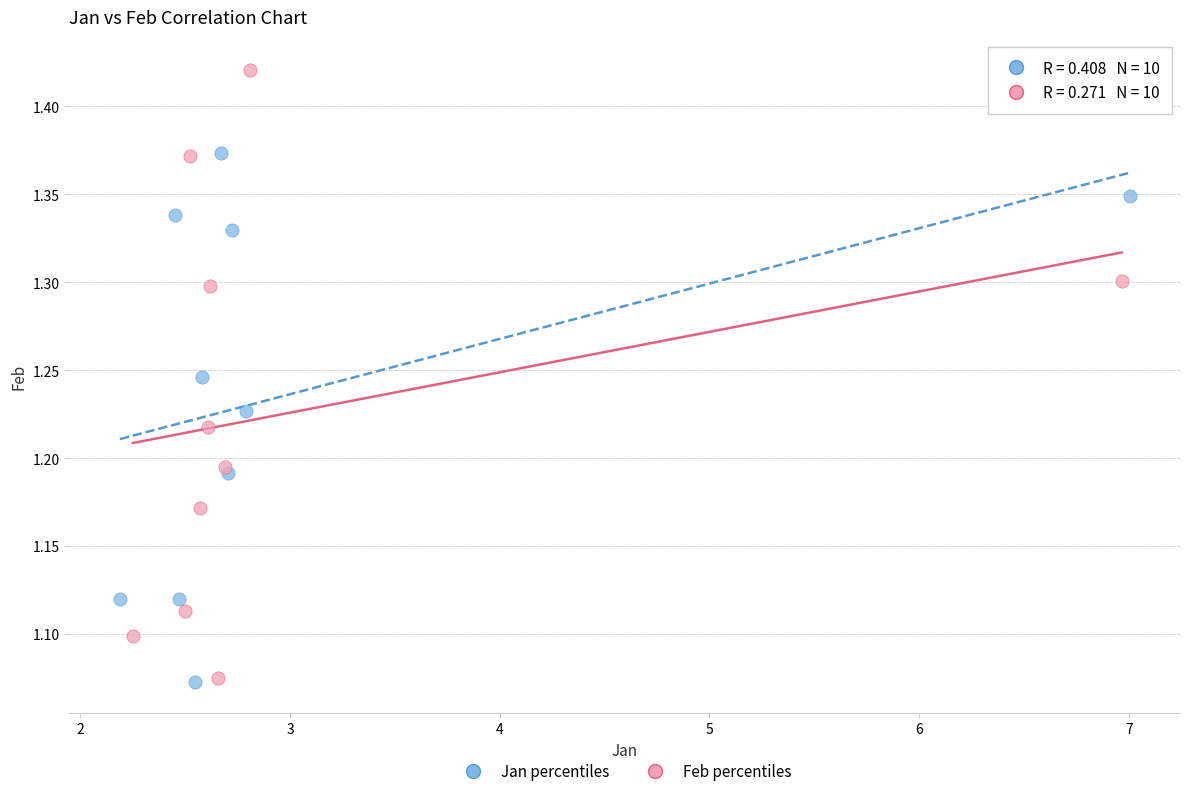

Which series has the largest Y range (max minus min)?

Feb percentiles